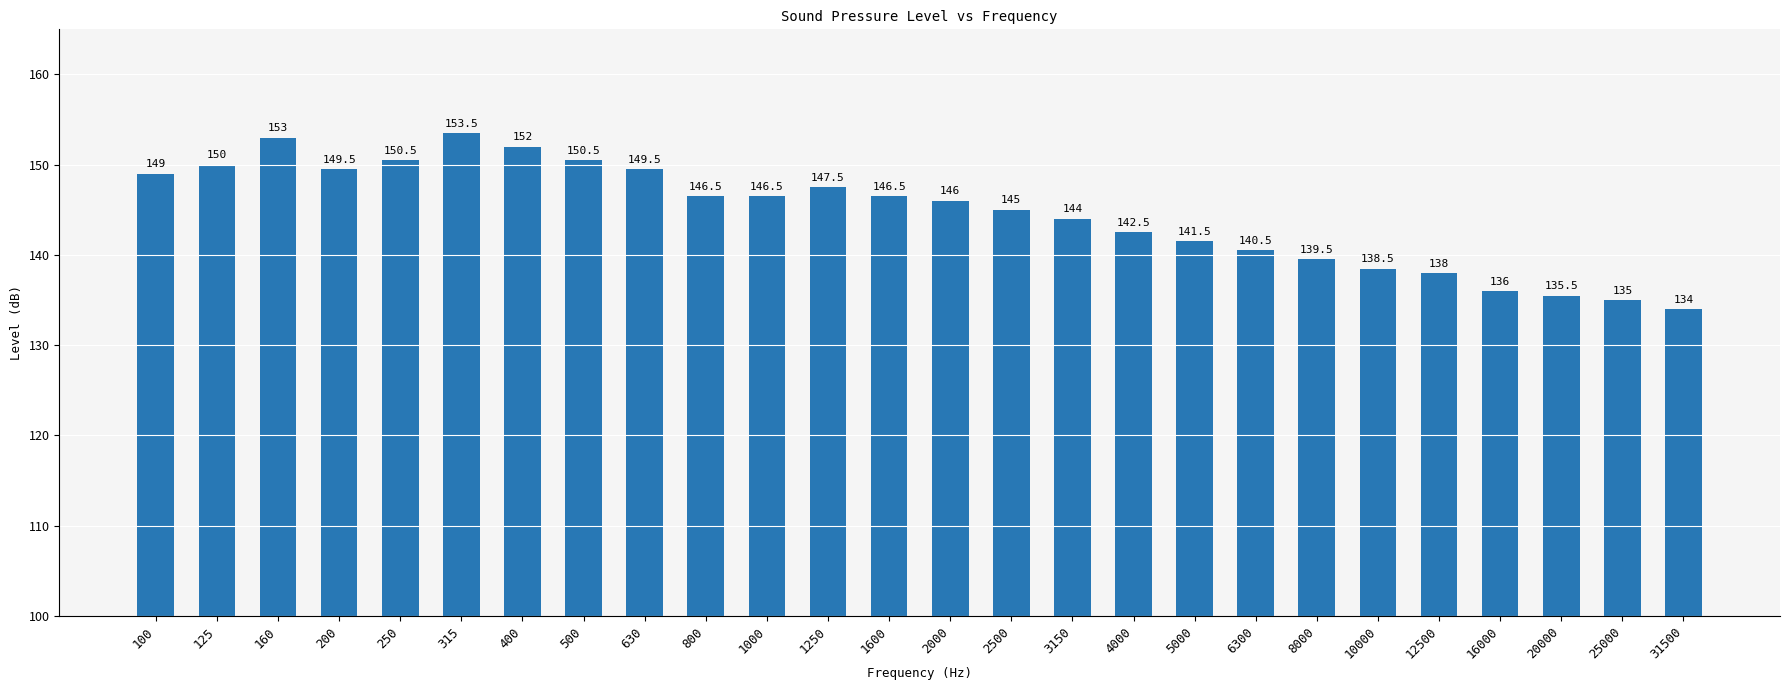

What is the approximate value at 8000?

139.5